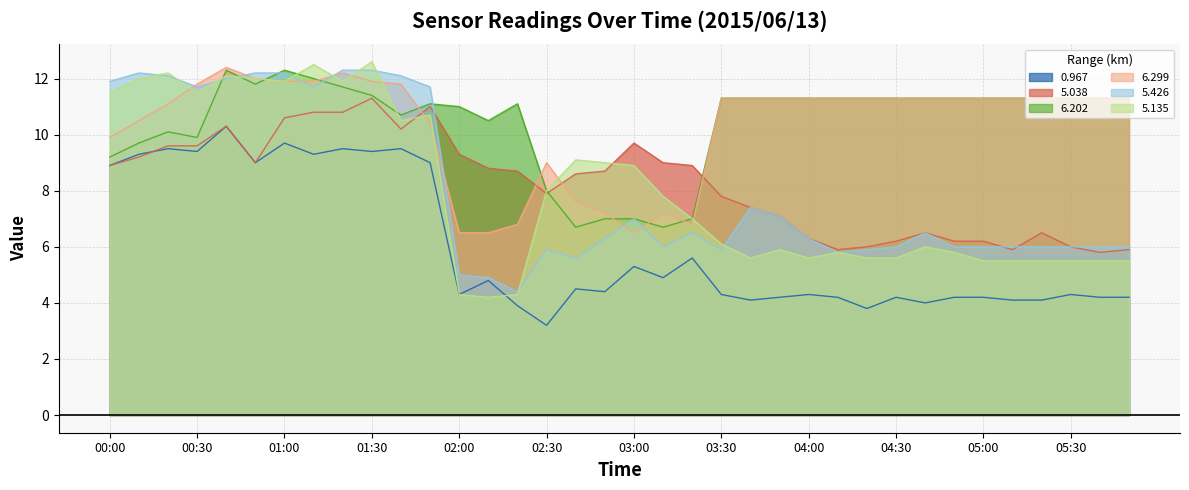

What is the spread (max minus min) of values at 01:20?

2.8